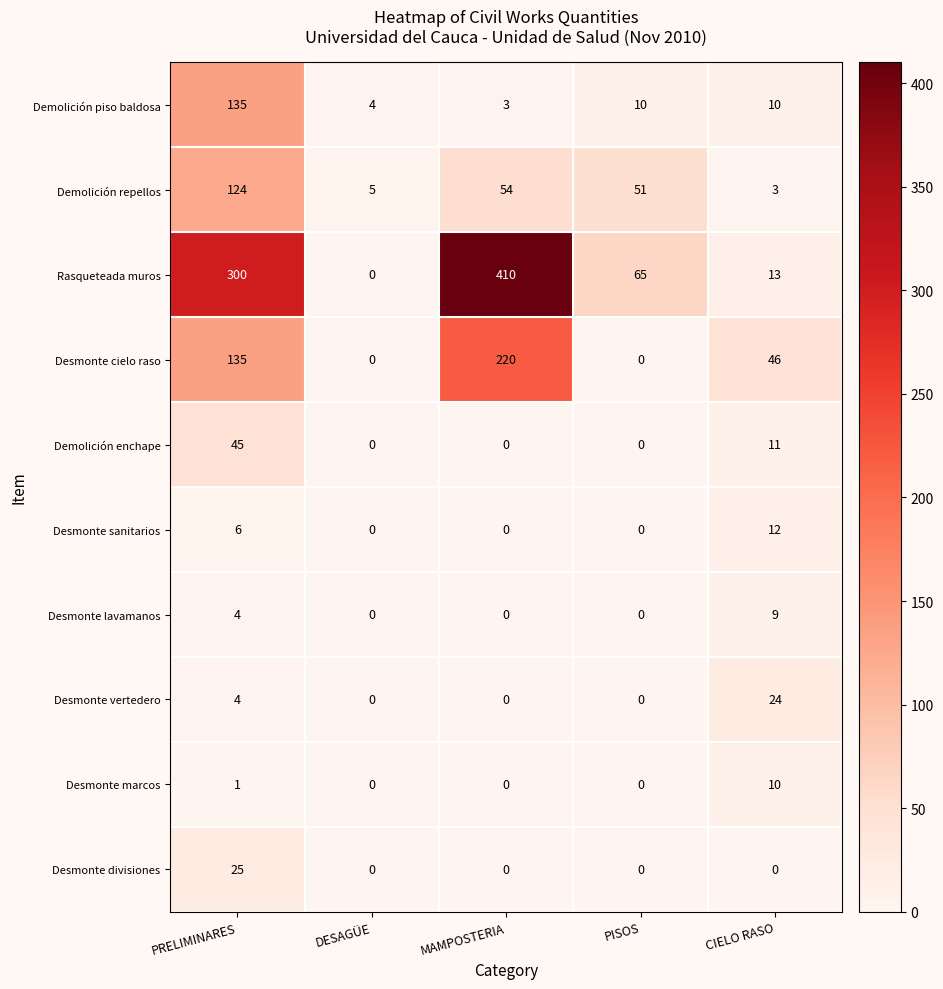

At which category is the sum across all series the highest?

PRELIMINARES